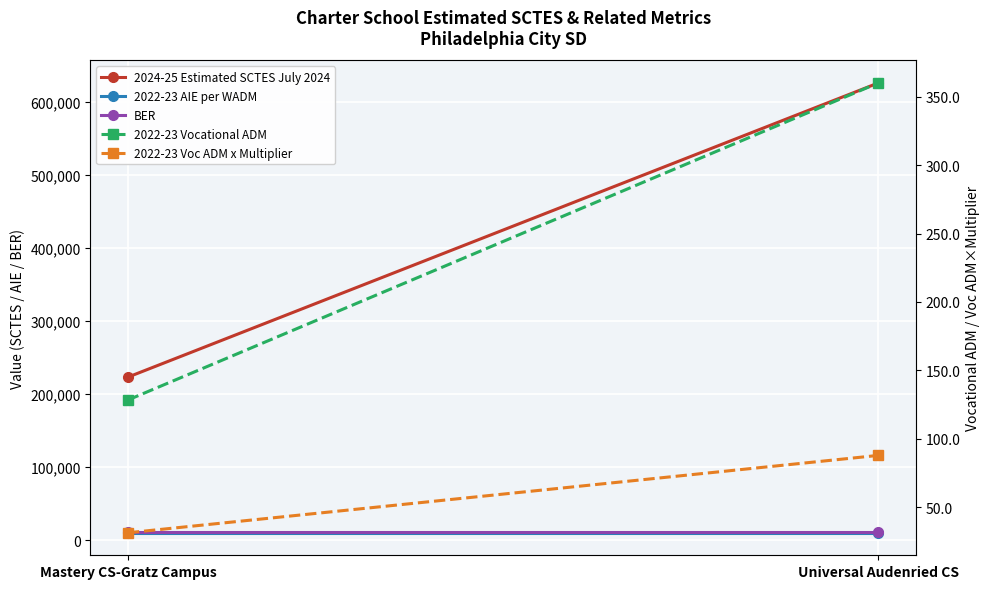

At which label does 2022-23 Voc ADM x Multiplier reach its minimum?

Mastery CS-Gratz Campus